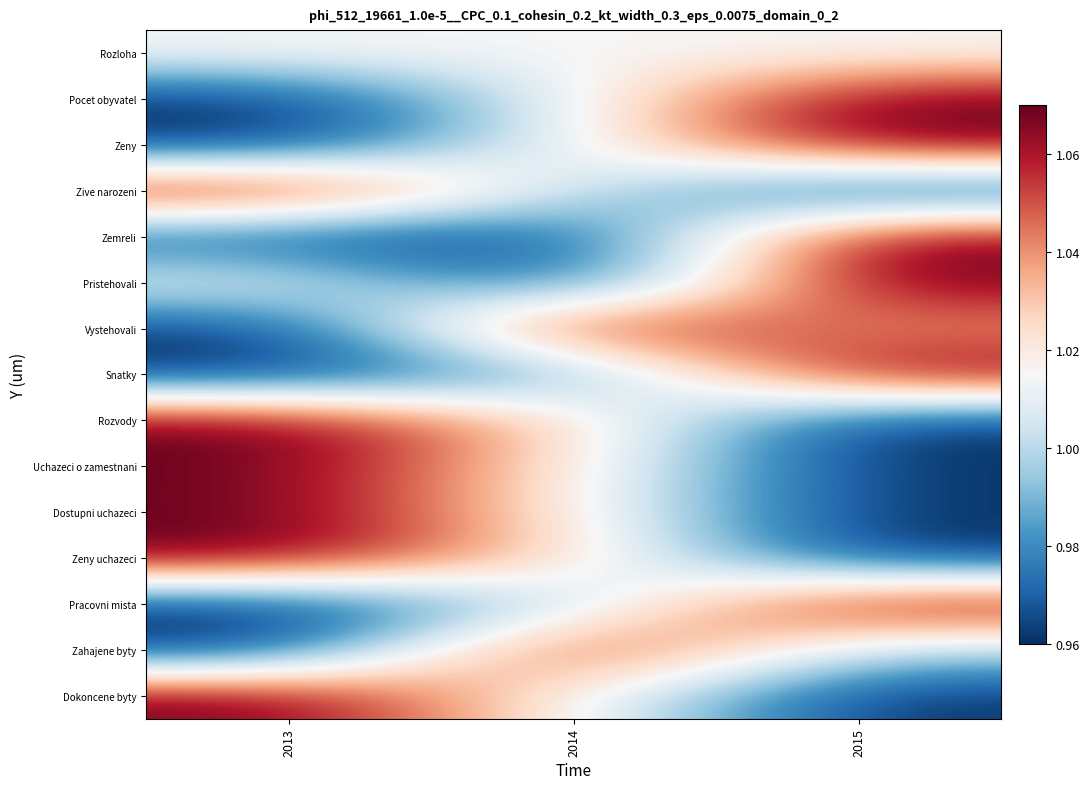

At 2015, list the series in order from smallest to largest.

Zive narozeni, Rozvody, Uchazeci o zamestnani, Dostupni uchazeci, Zeny uchazeci, Dokoncene byty, Zahajene byty, Rozloha, Vystehovali, Pocet obyvatel, Zeny, Zemreli, Pristehovali, Snatky, Pracovni mista